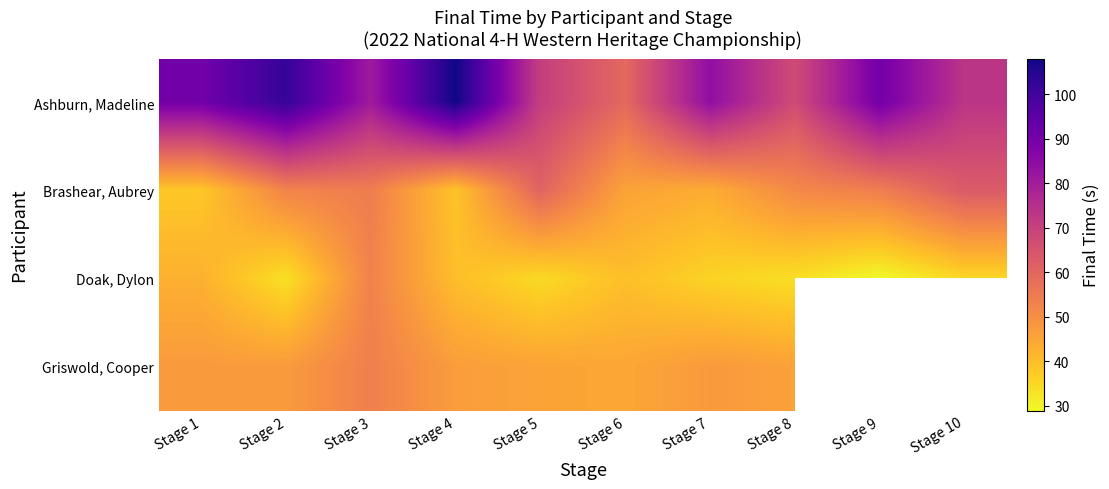

List the series in order of their peak value, lowest first.

Doak, Dylon, Griswold, Cooper, Brashear, Aubrey, Ashburn, Madeline